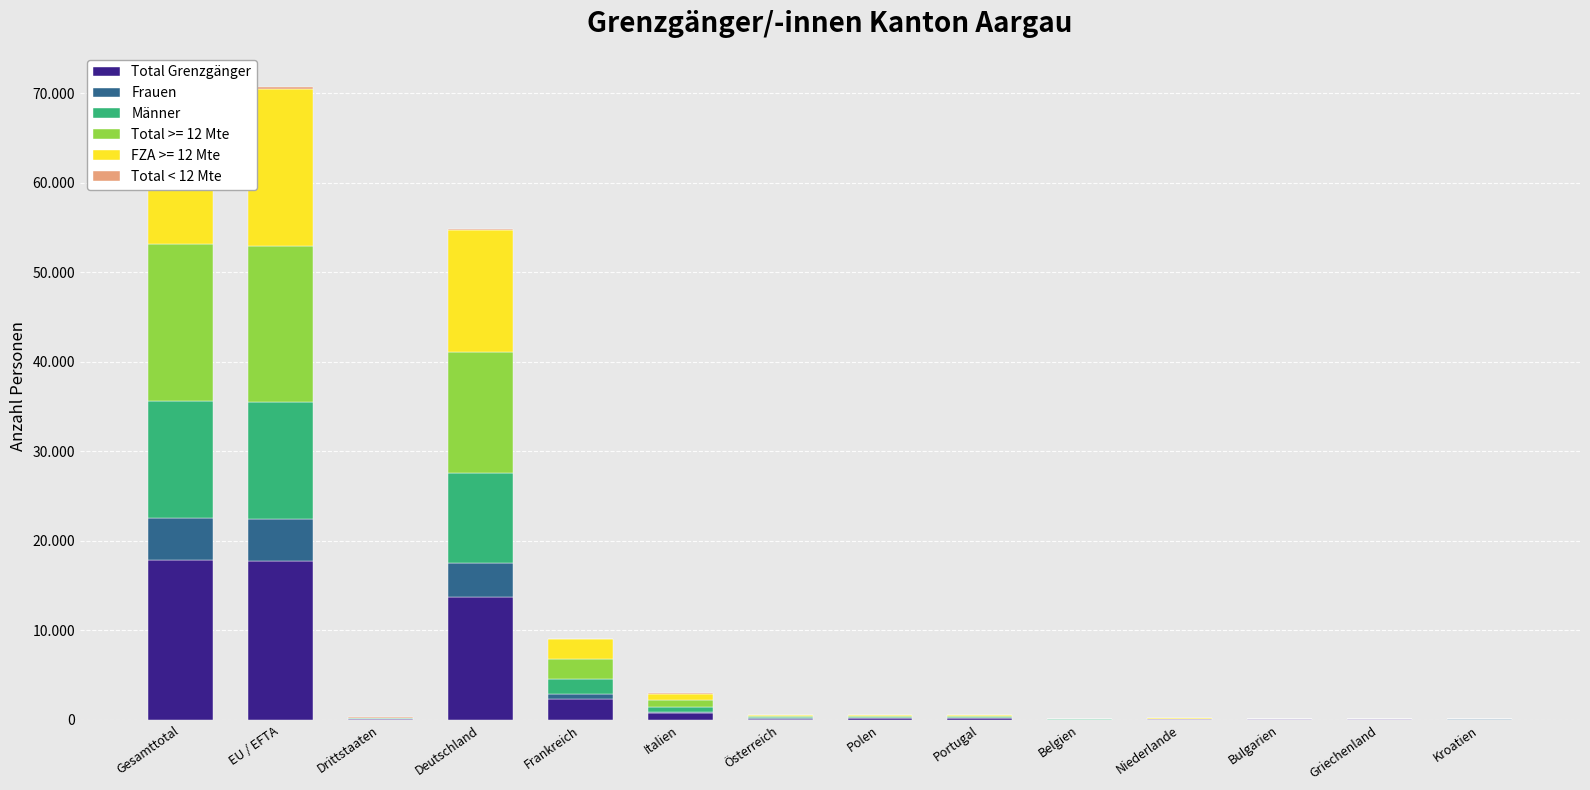

What is the label of the 7th bar from the left?

Österreich